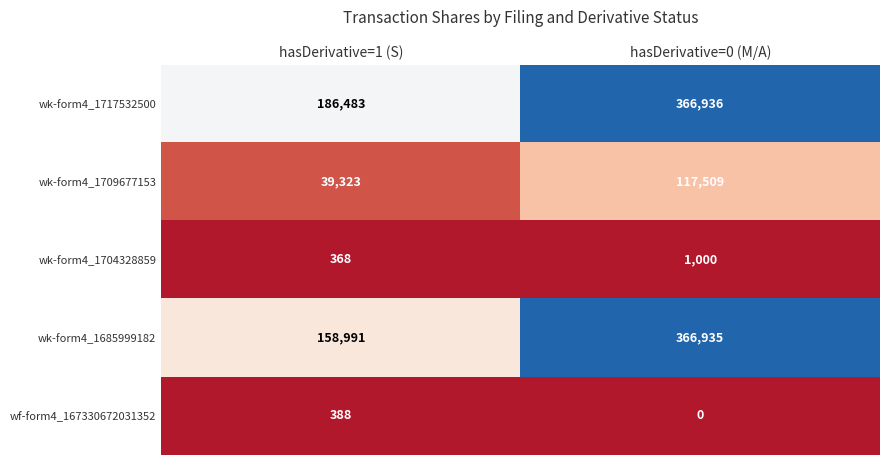

Between hasDerivative=1 (S) and hasDerivative=0 (M/A), which series saw the biggest shift?

wk-form4_1685999182